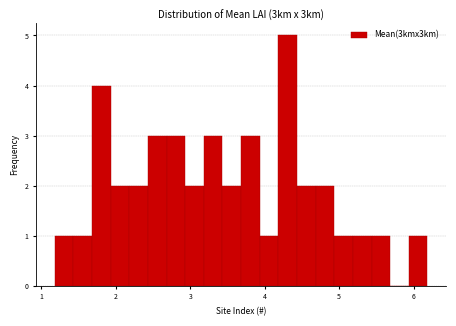

Read against the x-axis, roughly where is the centre of the tallest bar?

4.3